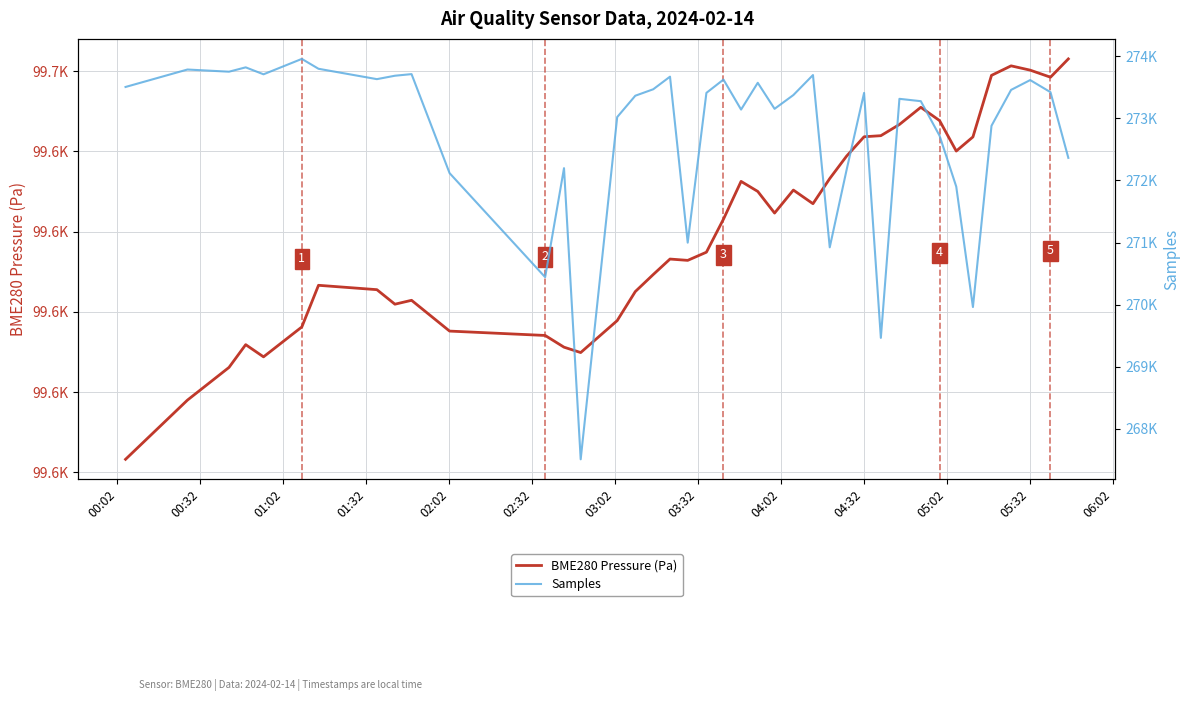

What is the label of the 12th point from the left?

05:32